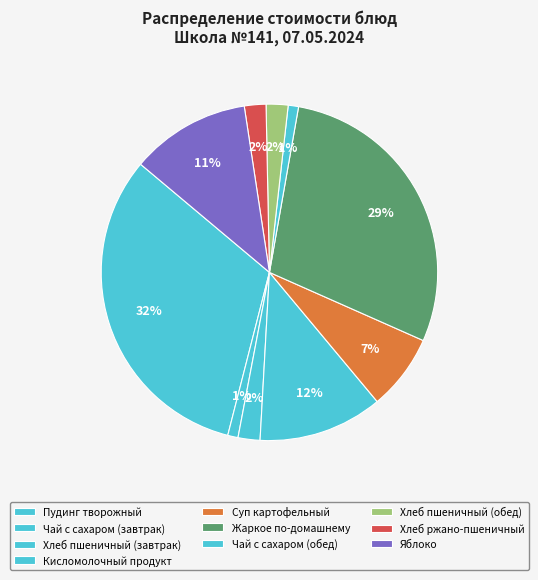

How many slices are in this pie chart?

10